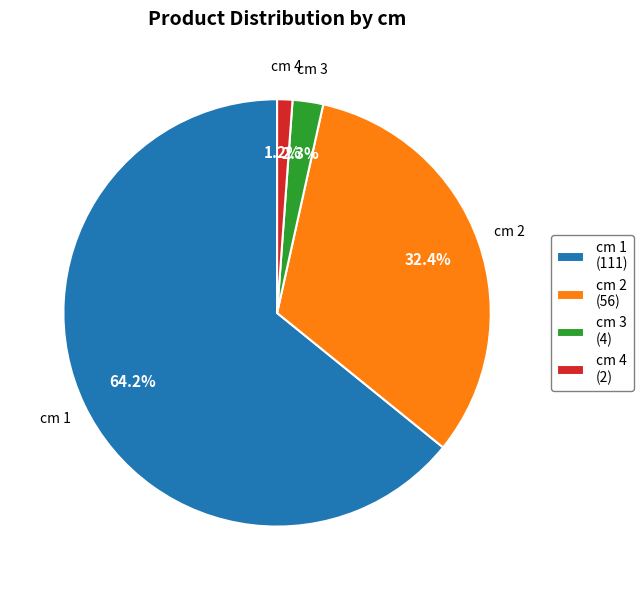

Approximately how many times larger is the value at cm 4 (2) compared to cm 3 (4)?

0.5